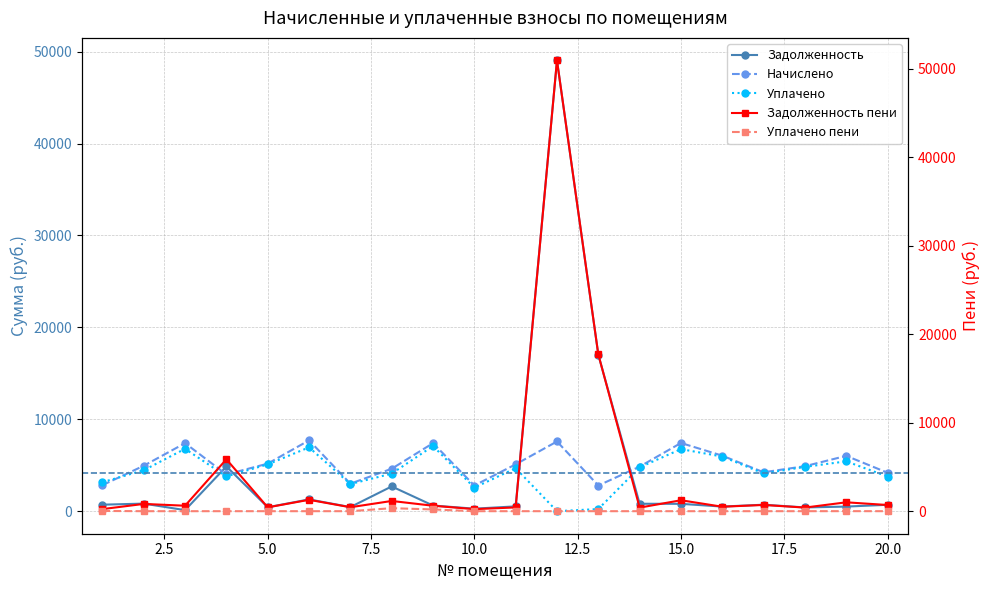

Is it true that уплачено пени equals 120.5 at 20?

False